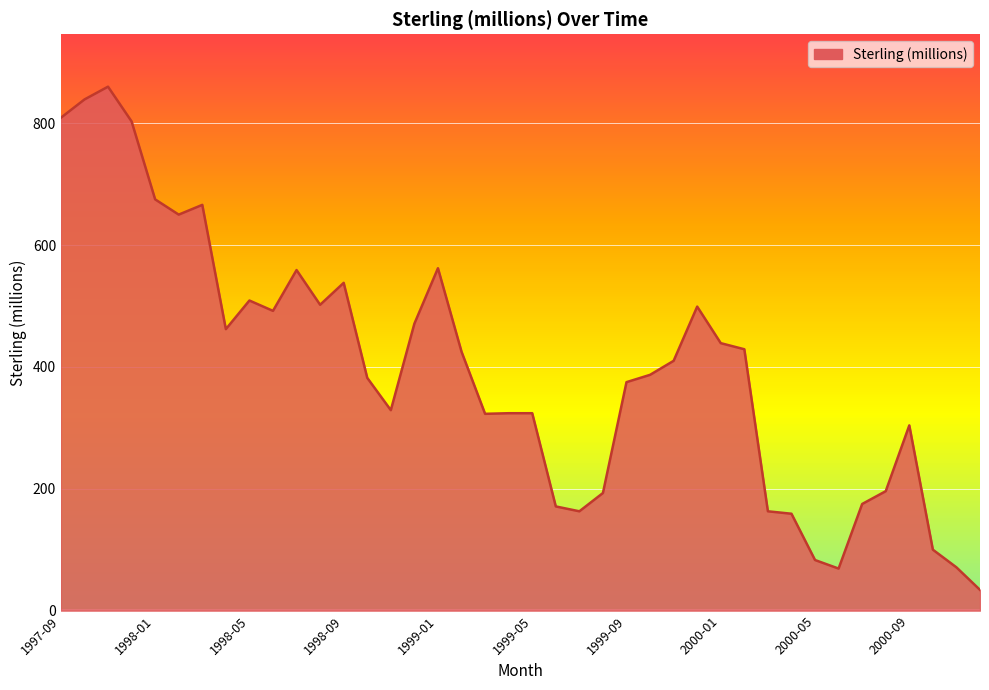

What is the maximum value shown in the chart?

860